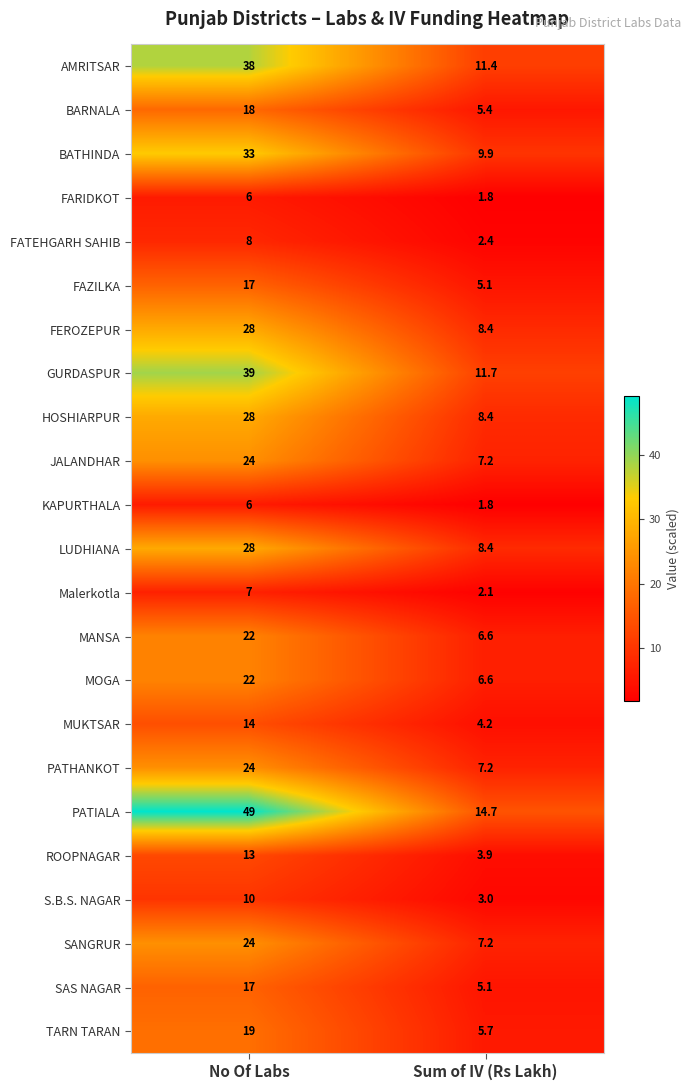

Which series changed the most between No Of Labs and Sum of IV (Rs Lakh)?

PATIALA